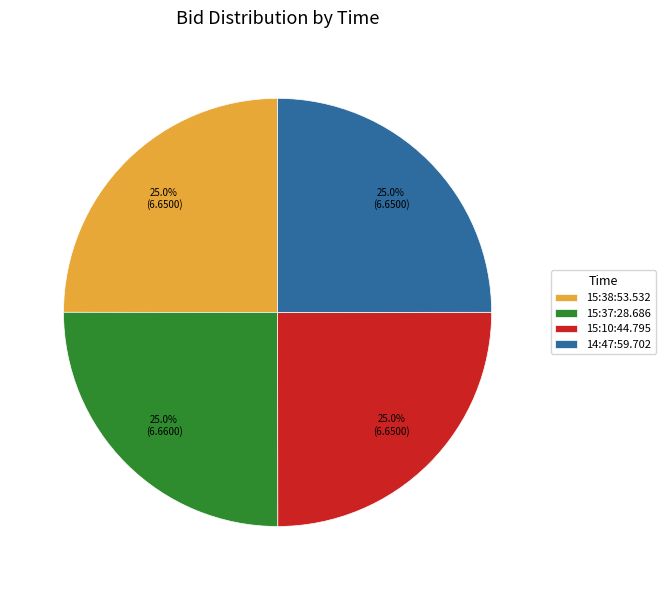

Combined, what portion of the pie is 15:38:53.532 and 15:10:44.795?

50.0%